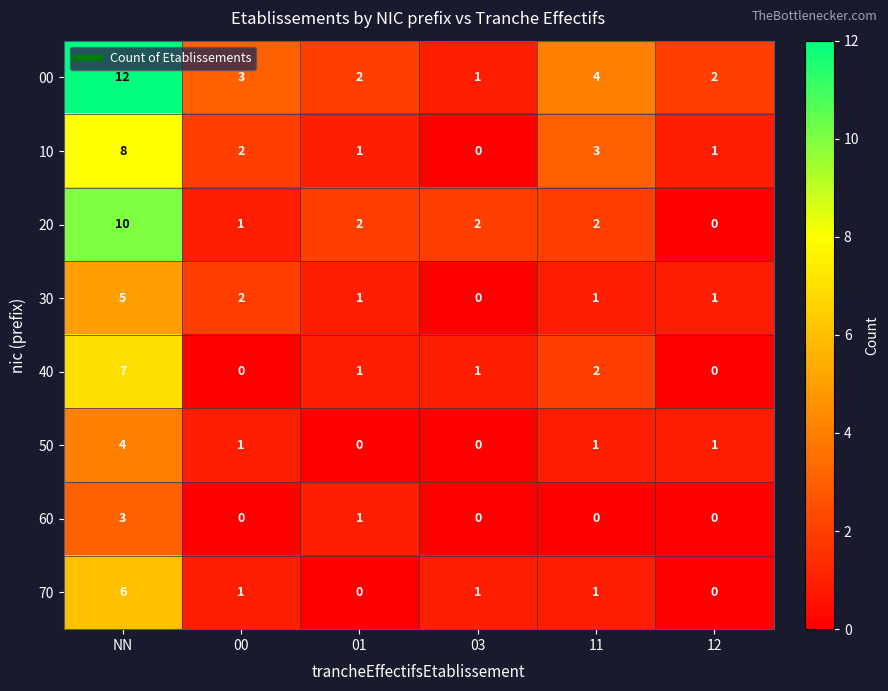

Which series has the largest total across all categories?

00